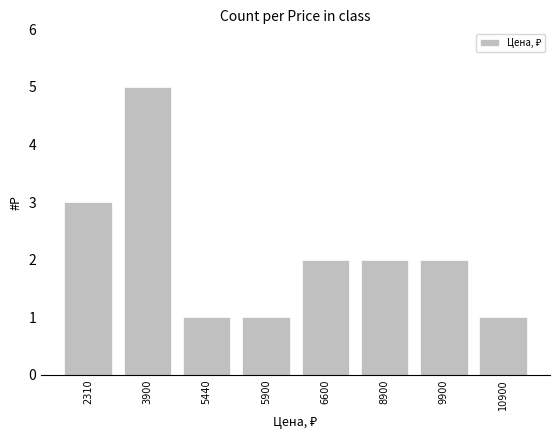

What is the sum of the values at 5900 and 3900?

6